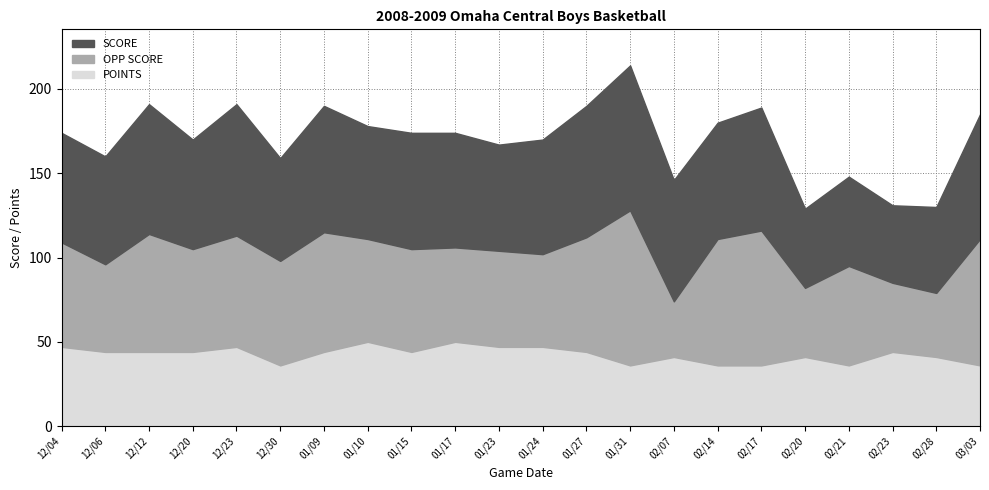

The value of SCORE at 01/15 is 69. True or false?

True